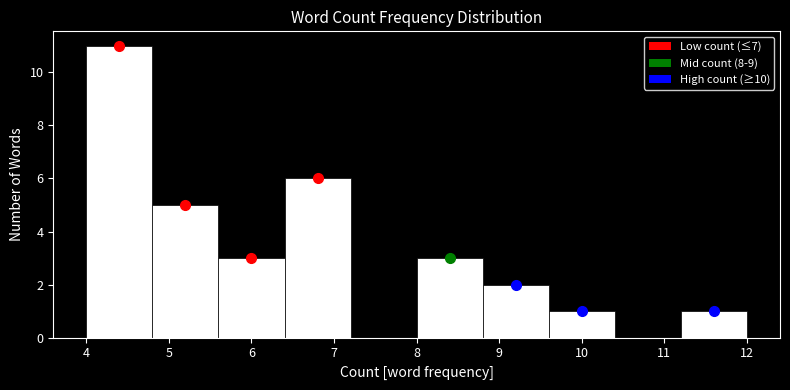

Which range on the x-axis has the tallest bar?

4.0 to 4.8